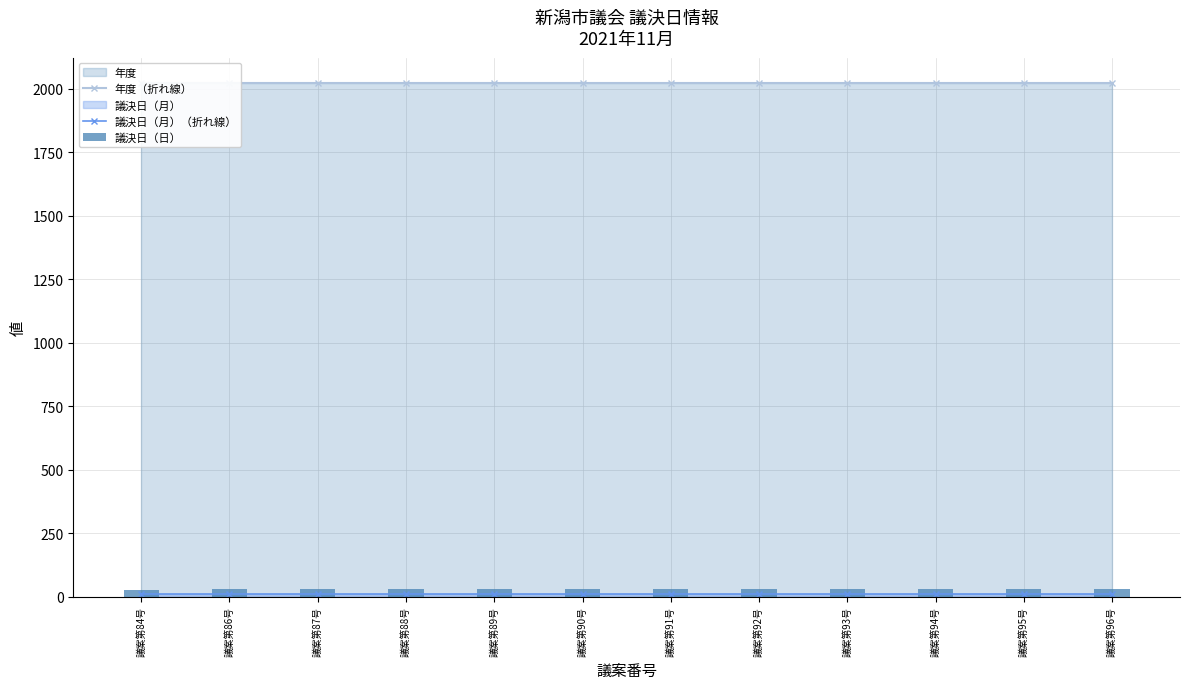

How many groups of bars are there?

12